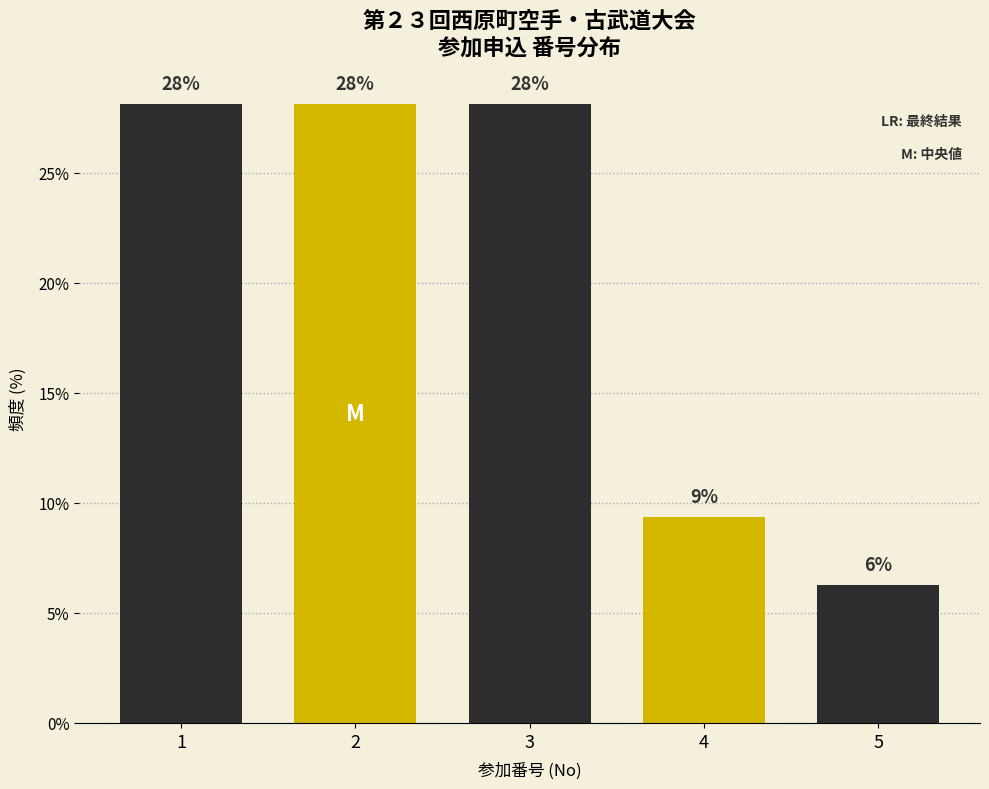

Approximately how many times larger is the value at 3 compared to 2?

1.0